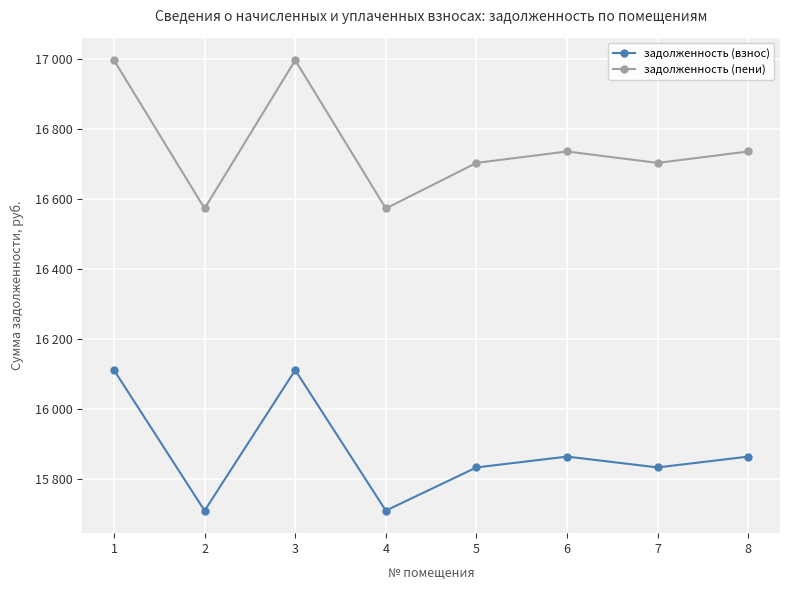

What are all the series names shown in the legend?

задолженность (взнос), задолженность (пени)